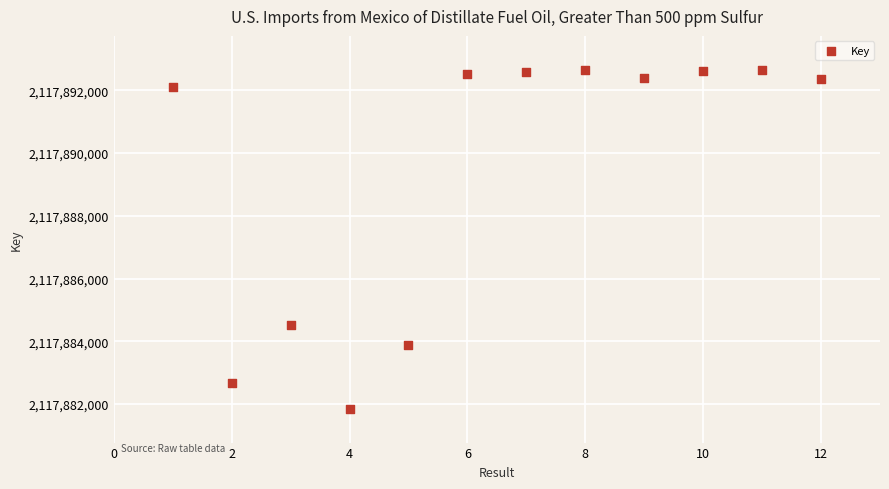

What Y value in the scatter plot is closest to 2117887253?

2117884516